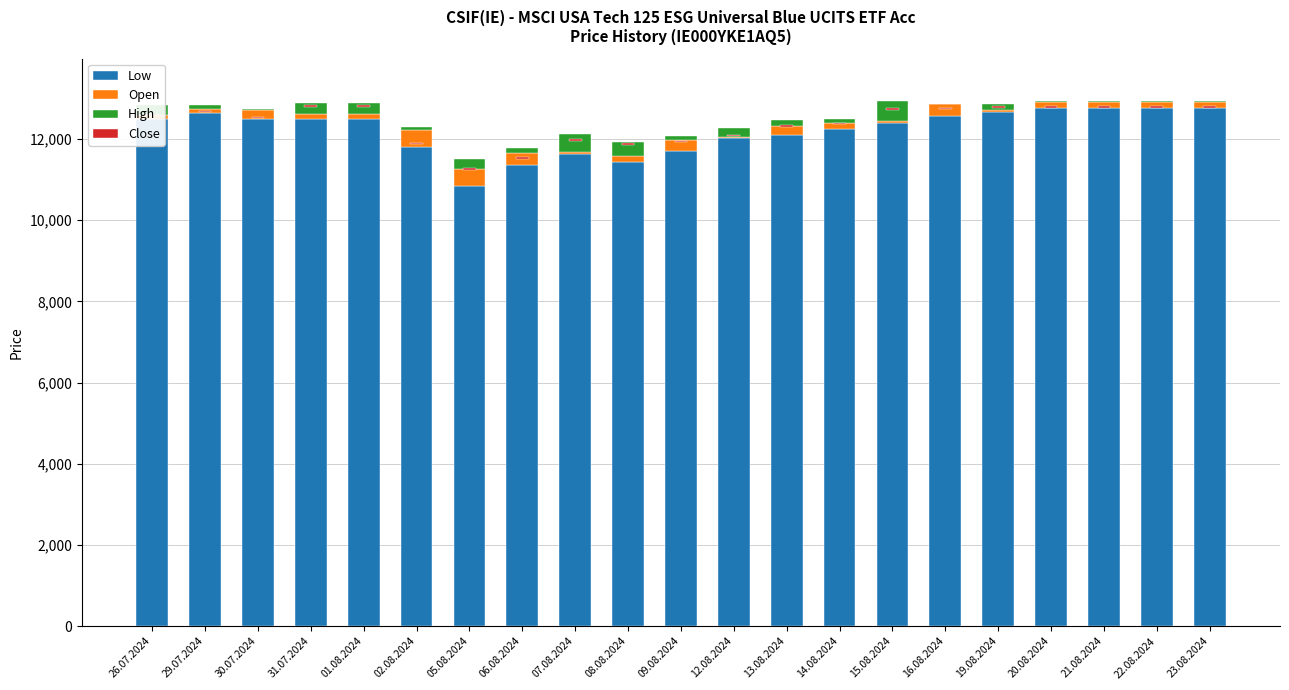

What are all the series names shown in the legend?

Low, Open, High, Close